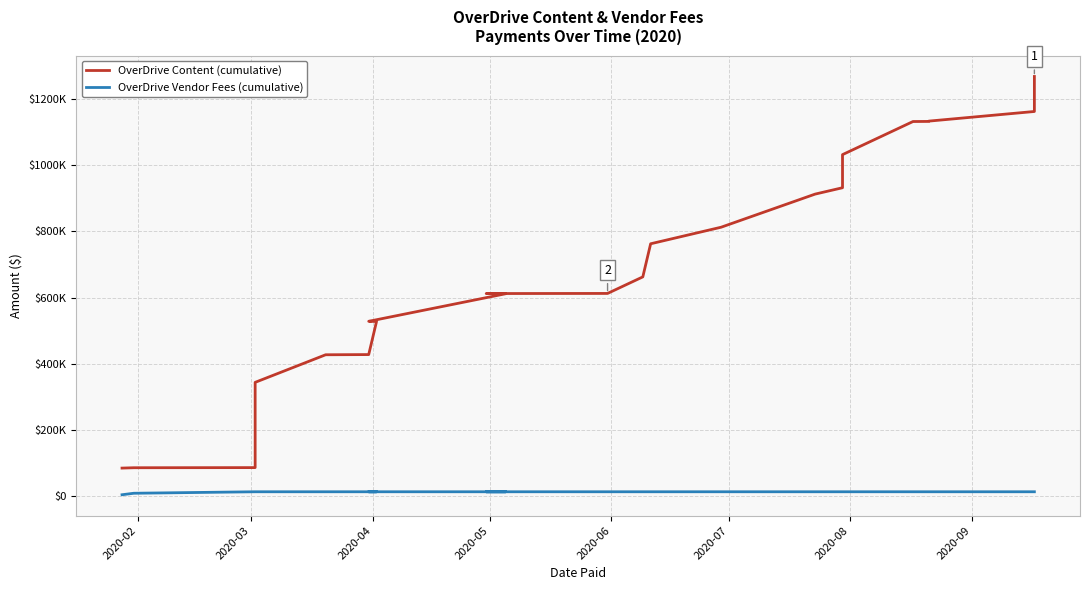

What is the value of the OverDrive Content (cumulative) point at the 23rd from the left?

1162099.3